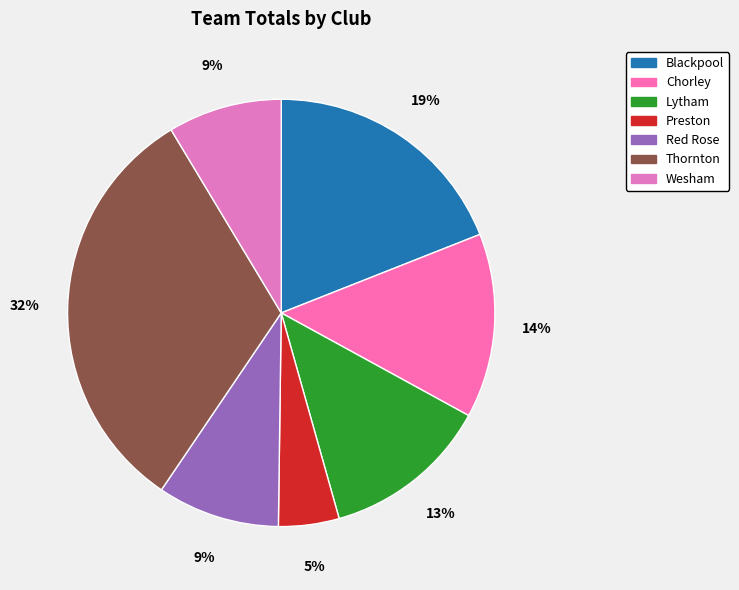

To the nearest percent, what is the average slice percentage?

14%